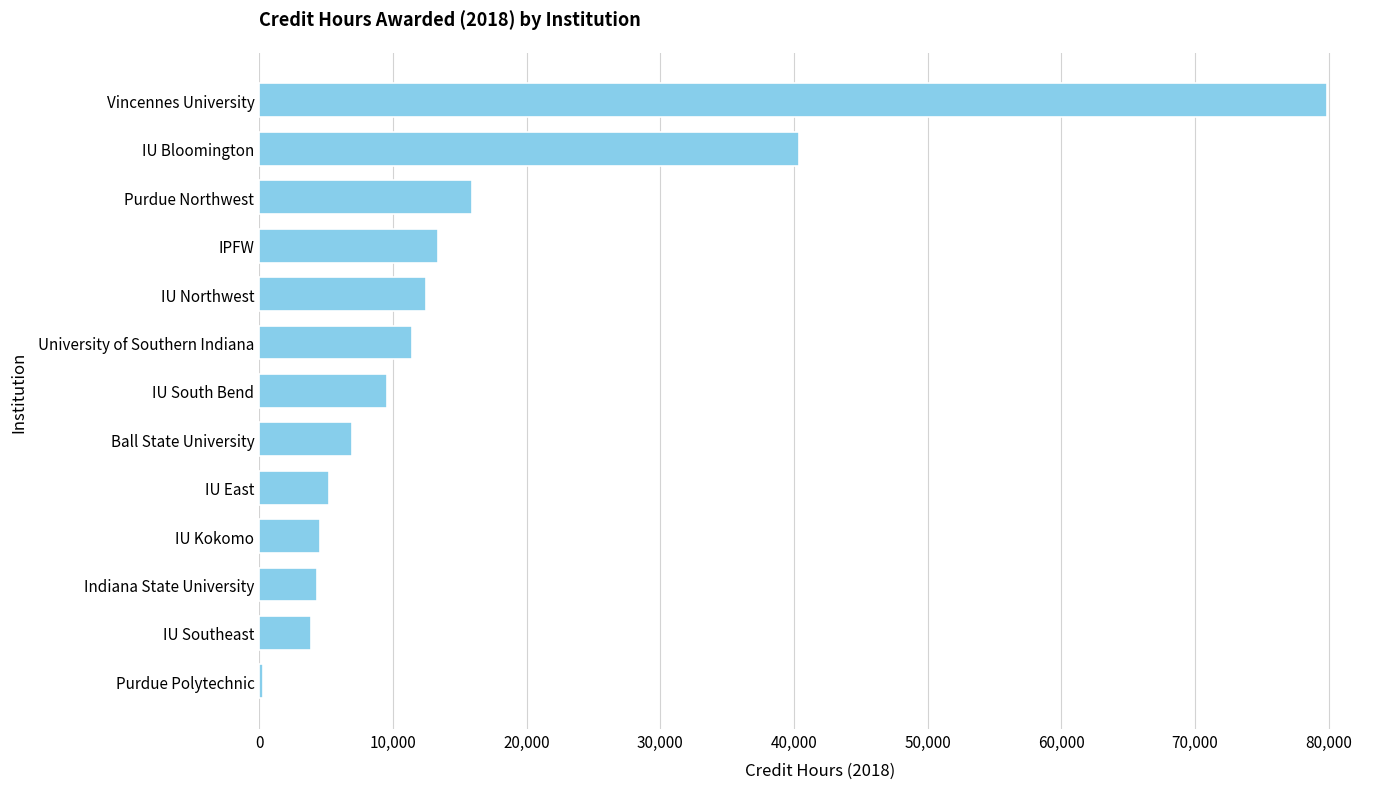

Are the bars grouped side by side (vs. stacked)?

No